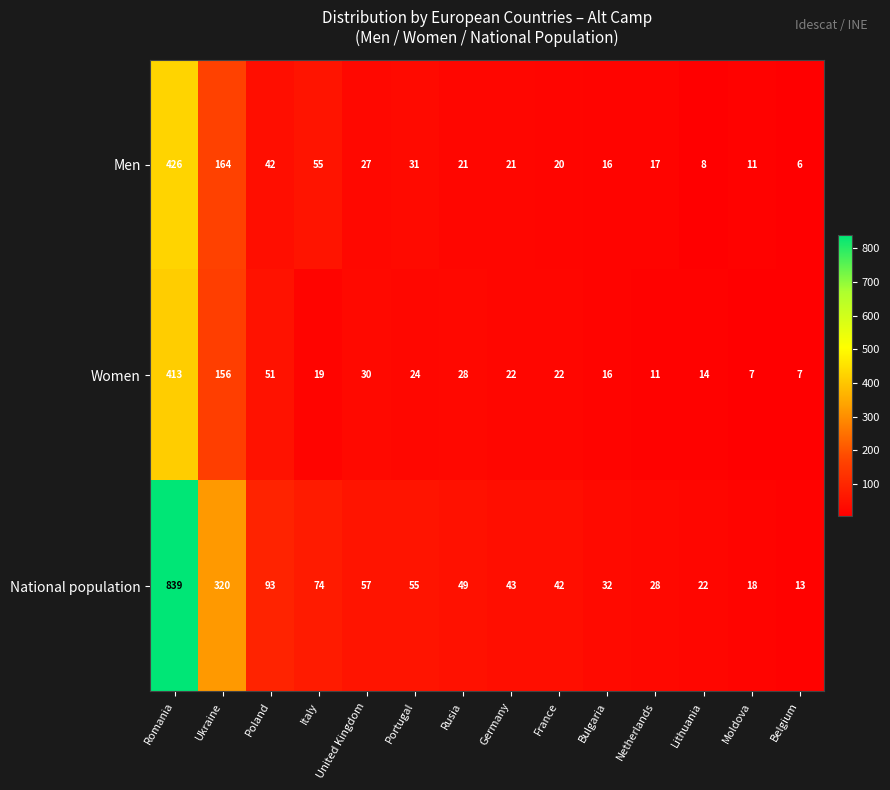

What is the maximum value shown in the chart?

839